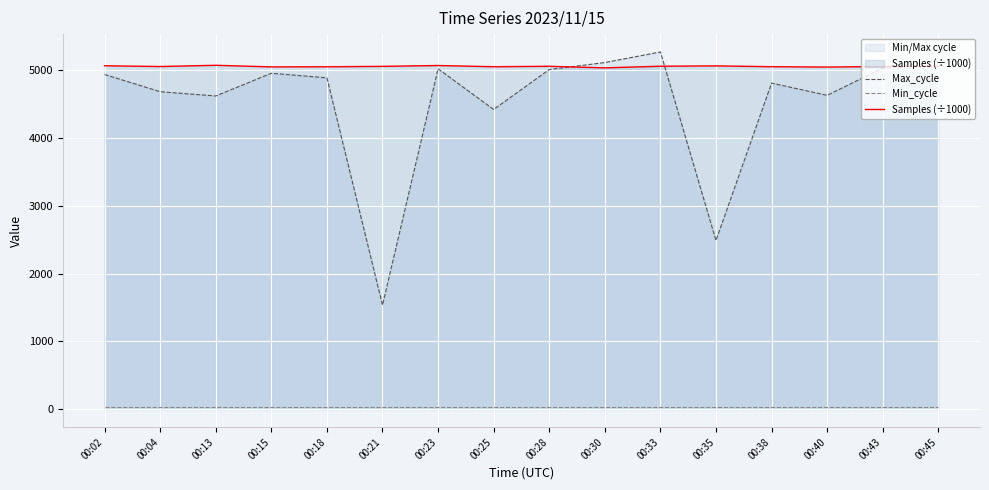

Reading left to right, list all the values displayed in this chart.

Max_cycle: 00:02=4937.0	00:04=4683.0	00:13=4620.0	00:15=4955.0	00:18=4888.0	00:21=1536.0	00:23=5021.0	00:25=4421.0	00:28=5010.0	00:30=5113.0	00:33=5269.0	00:35=2489.0	00:38=4810.0	00:40=4630.0	00:43=5031.0	00:45=5131.0
Min_cycle: 00:02=28.0	00:04=28.0	00:13=28.0	00:15=28.0	00:18=28.0	00:21=28.0	00:23=28.0	00:25=28.0	00:28=28.0	00:30=28.0	00:33=28.0	00:35=28.0	00:38=28.0	00:40=28.0	00:43=28.0	00:45=28.0
Samples (÷1000): 00:02=5065.5	00:04=5054.5	00:13=5072.7	00:15=5049.3	00:18=5050.9	00:21=5057.0	00:23=5069.4	00:25=5051.6	00:28=5057.9	00:30=5034.9	00:33=5059.0	00:35=5063.9	00:38=5052.0	00:40=5046.5	00:43=5054.7	00:45=5056.4